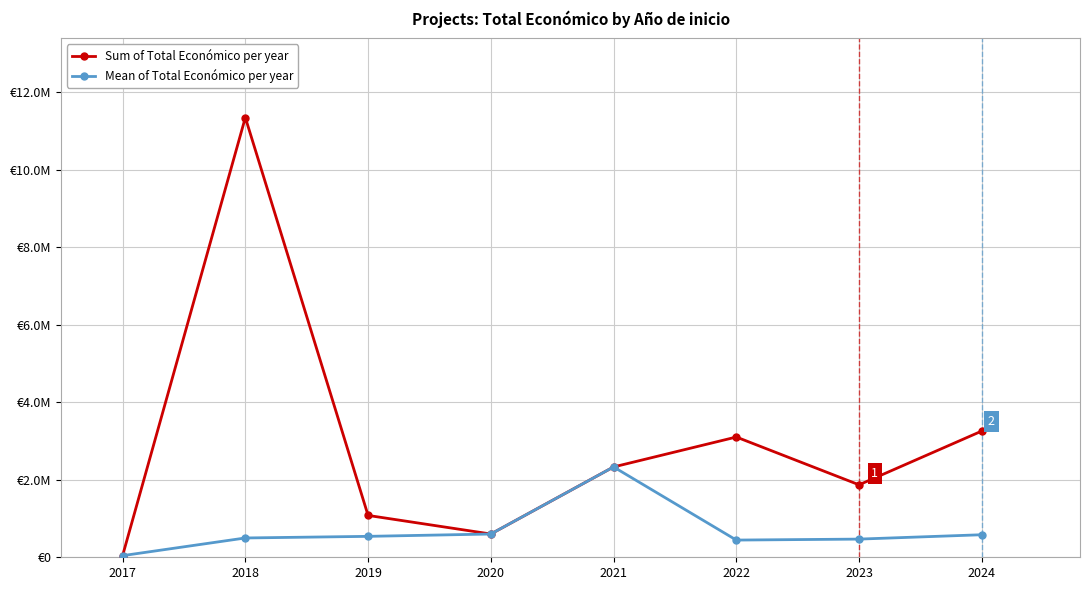

How many interior local peaks does the Sum of Total Económico per year series have?

2